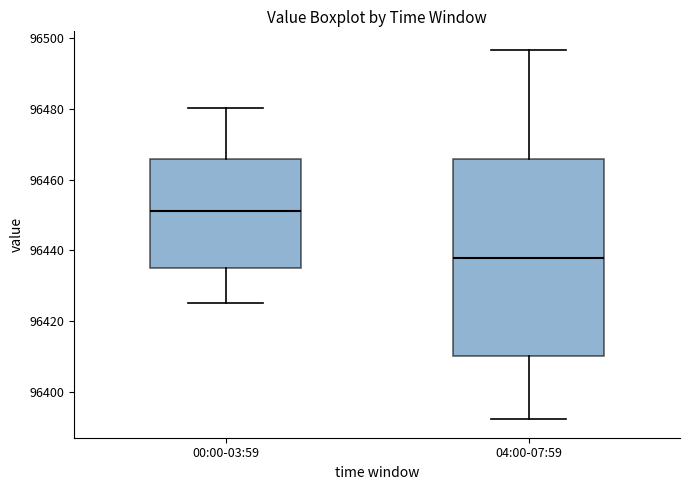

Reading left to right, transcribe this box plot: for each box, give where its median line is, the range the box spans, and where its two whiskers end, as read against the y-axis. The values are not printed on the chart, so give them approximately, as read against the axis.

00:00-03:59: median 96452, box 96436 to 96466, whiskers 96426 to 96480
04:00-07:59: median 96438, box 96410 to 96466, whiskers 96392 to 96496